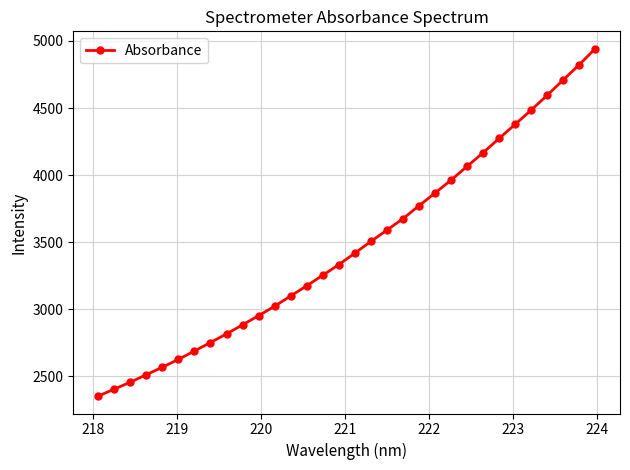

What is the value of the 4th point from the left?

2512.0